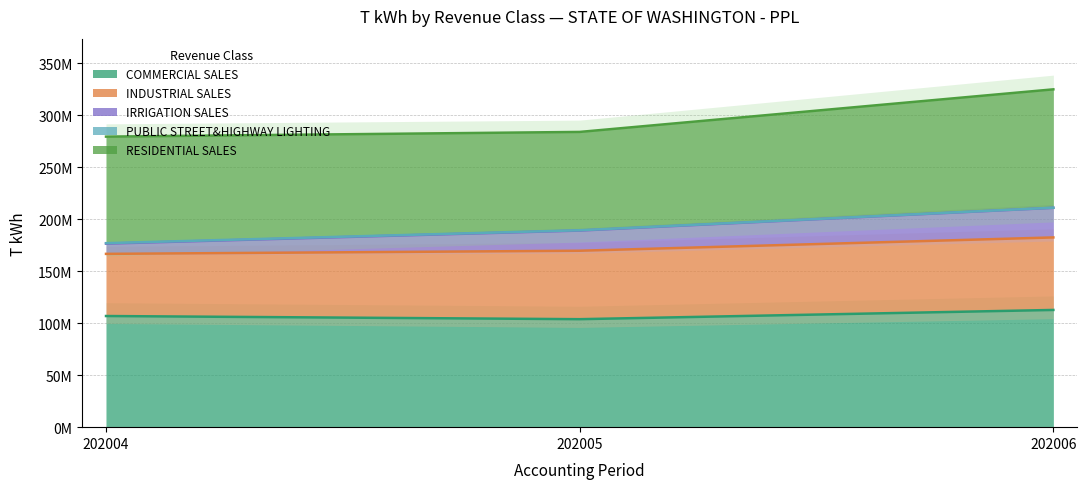

What is the difference between the highest and lowest values at 202005?

85558717